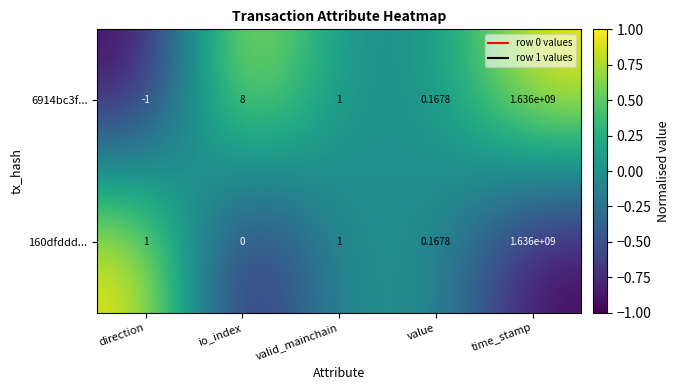

At how many categories does at least one series exceed 0?

5